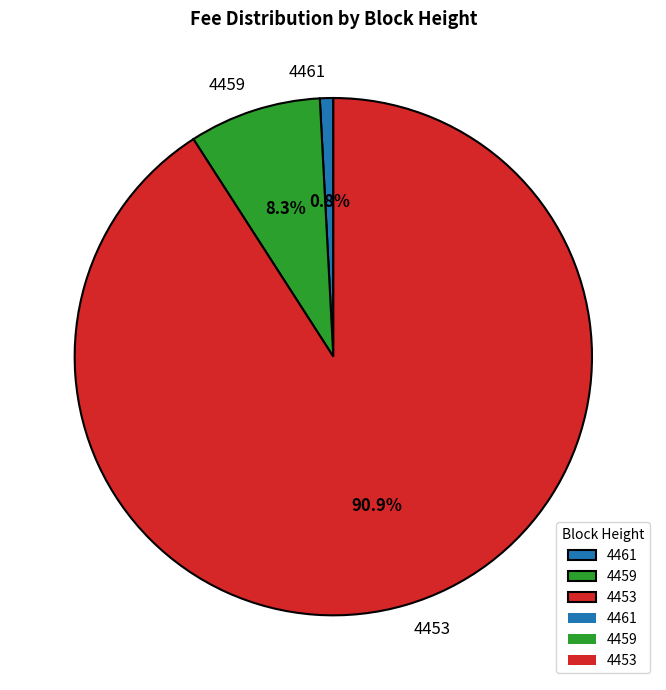

To the nearest percent, what is the average slice percentage?

33%